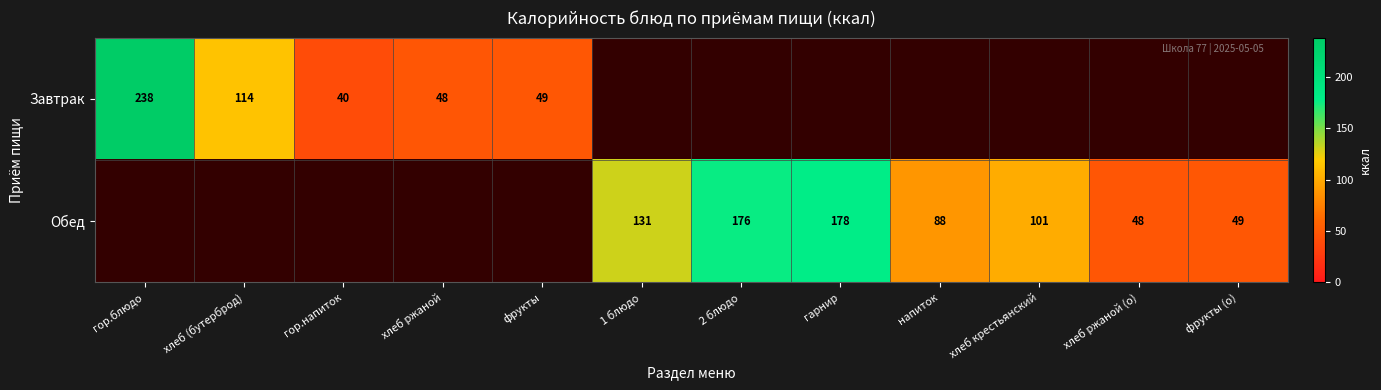

Is it true that Завтрак equals 65.8 at гор.напиток?

False